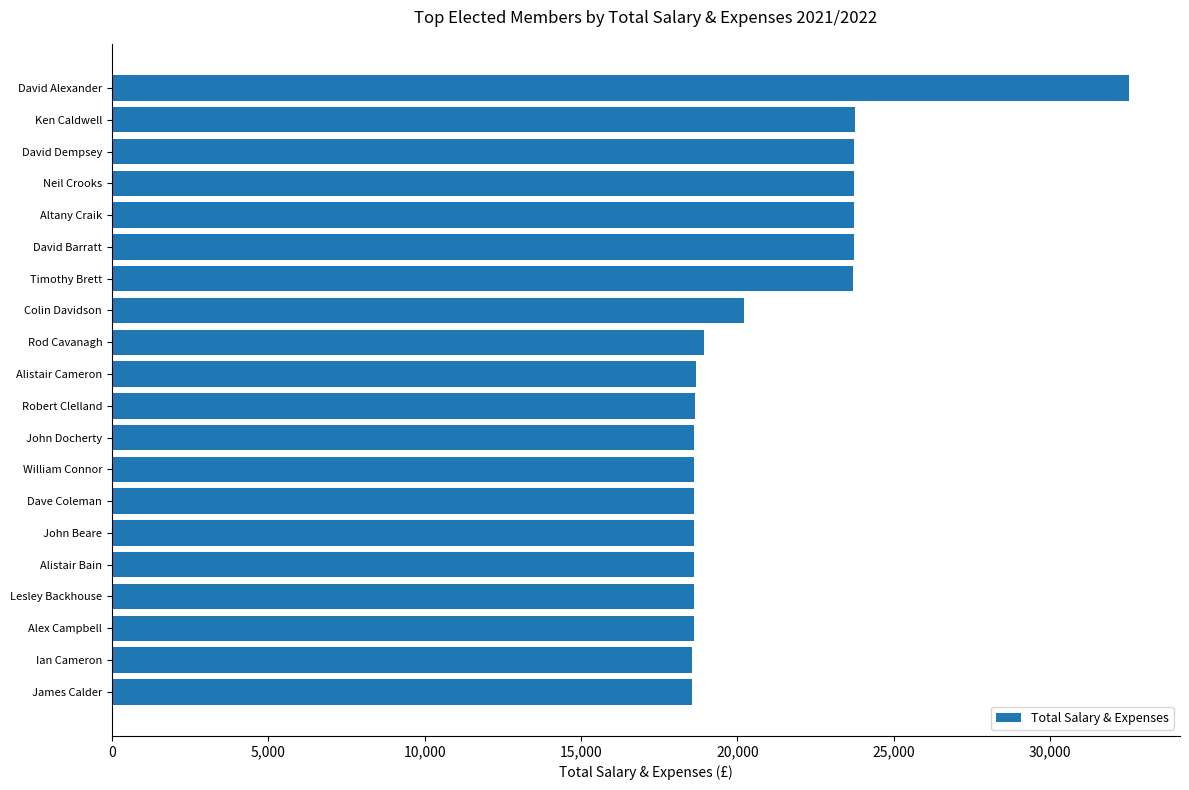

The value at John Docherty is 9315.6. True or false?

False